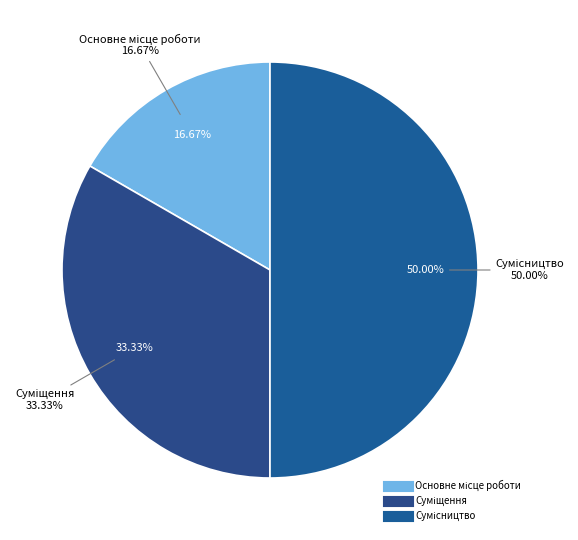

Do Сумісництво and Основне місце роботи together represent more than half of the pie?

Yes